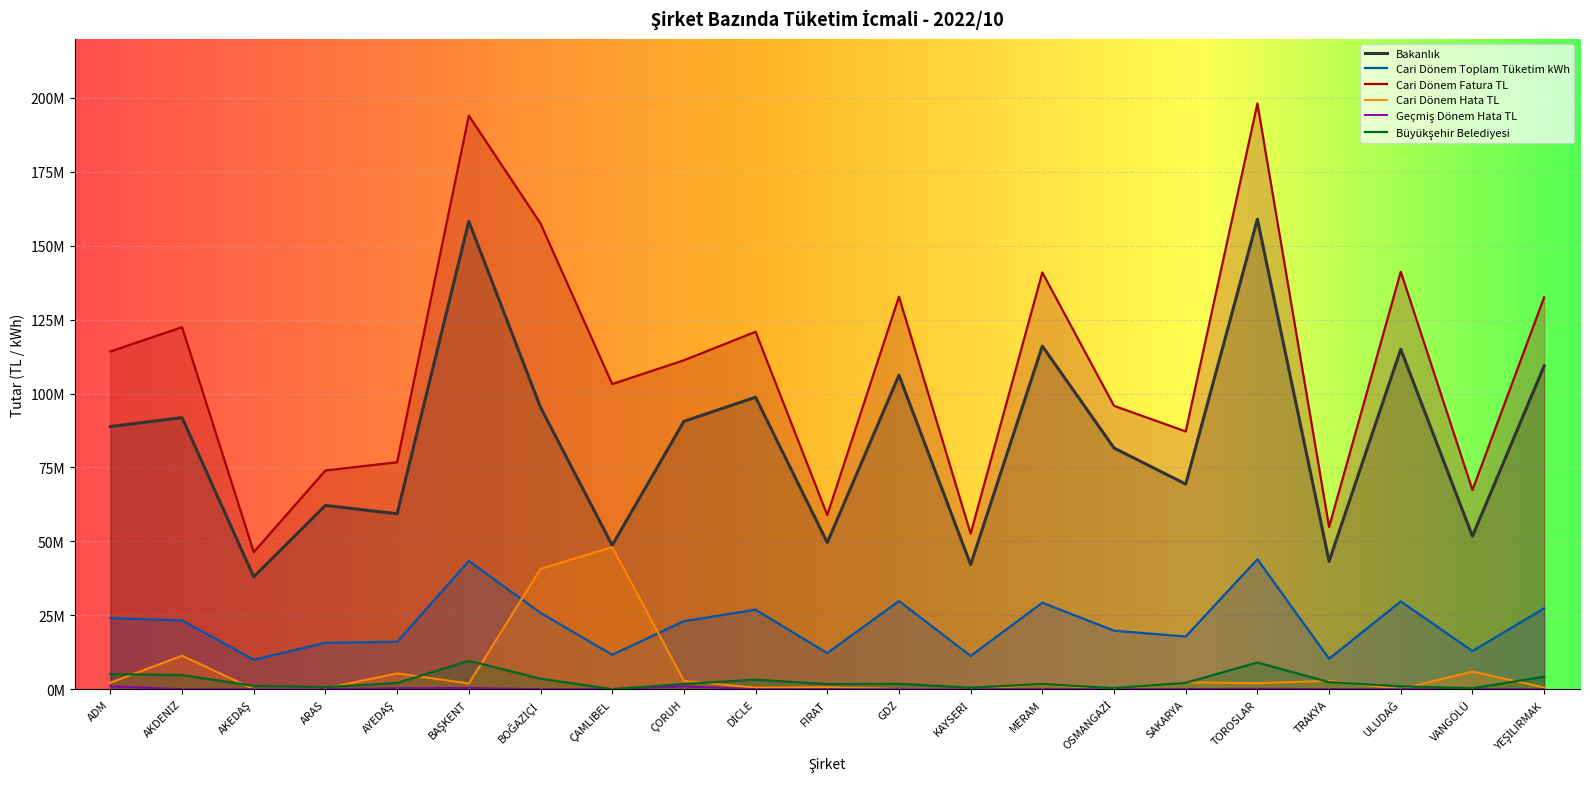

True or false: Büyükşehir Belediyesi and Bakanlık intersect in this chart.

False